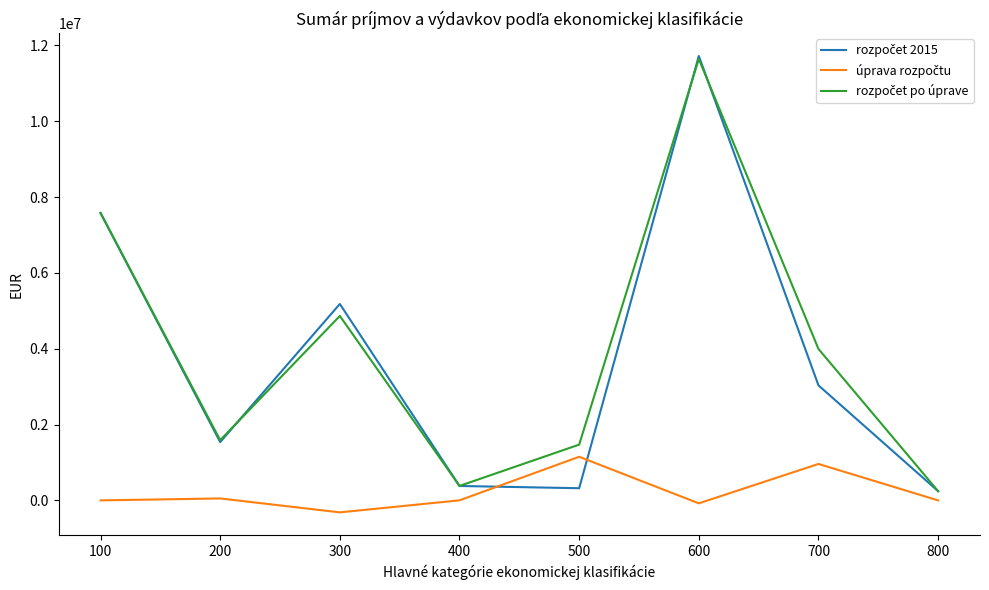

At which category is the sum across all series the highest?

600